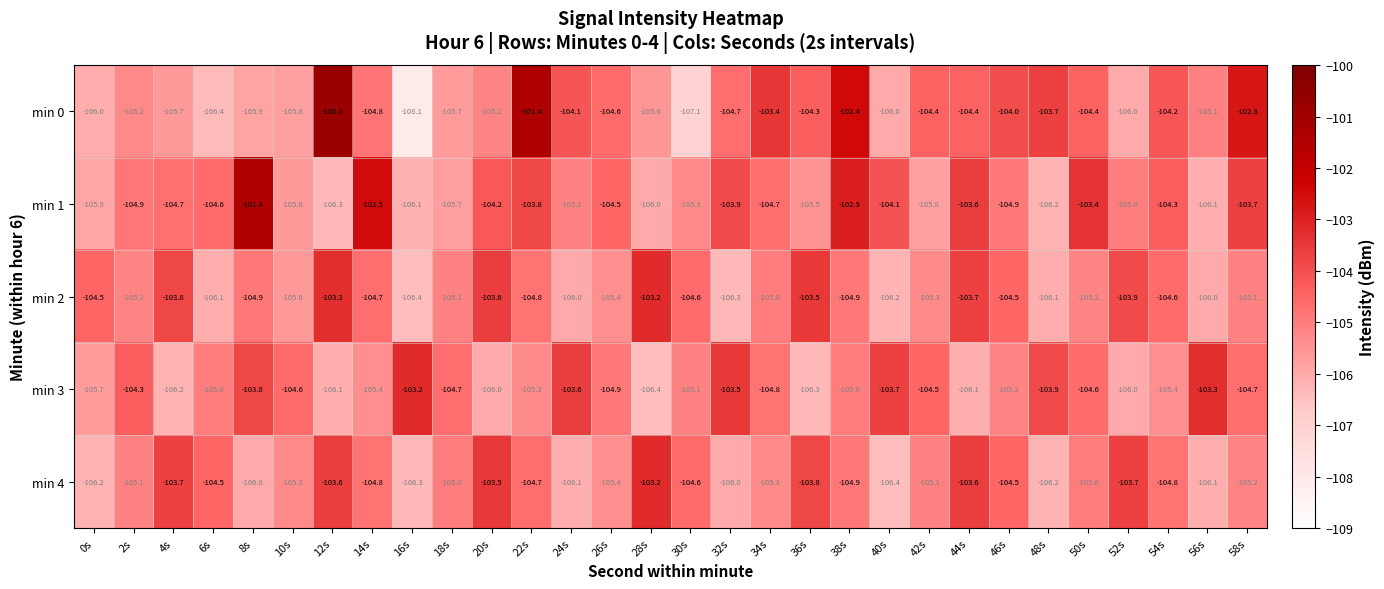

What is the sum of the min 4 values at 26s and 48s?

-211.6